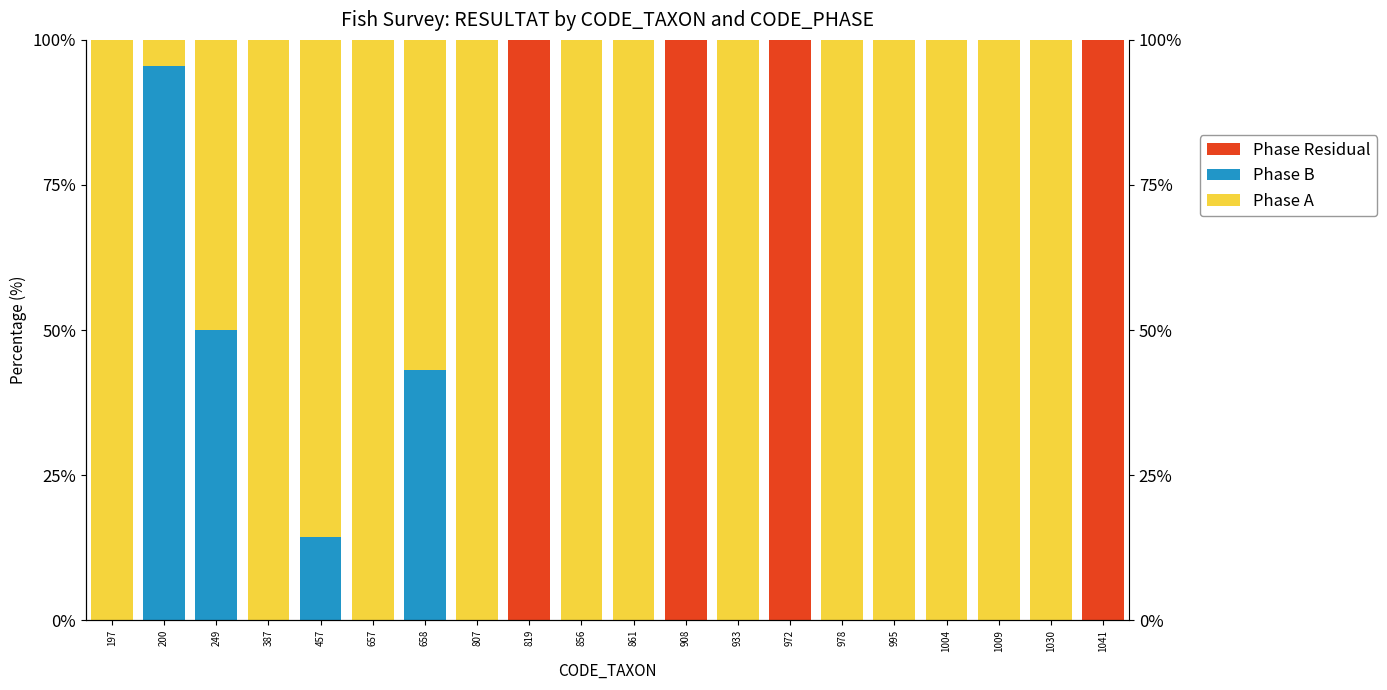

At which label is Phase B closest to 47?

249